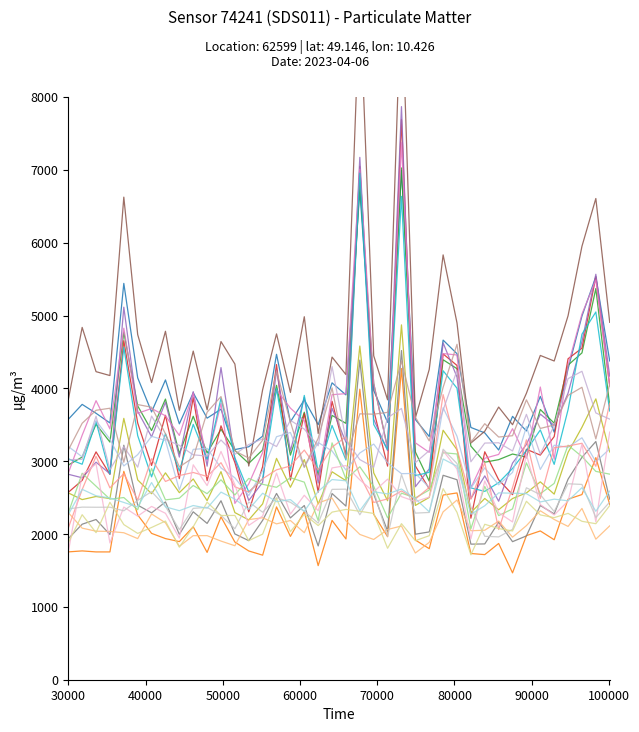

Read the value at 00:13.

2743.2